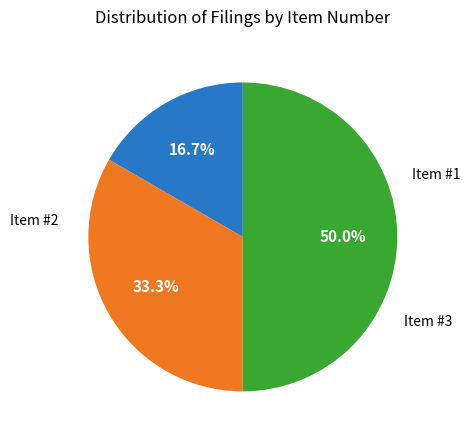

What is the largest slice in the pie chart?

Item #3